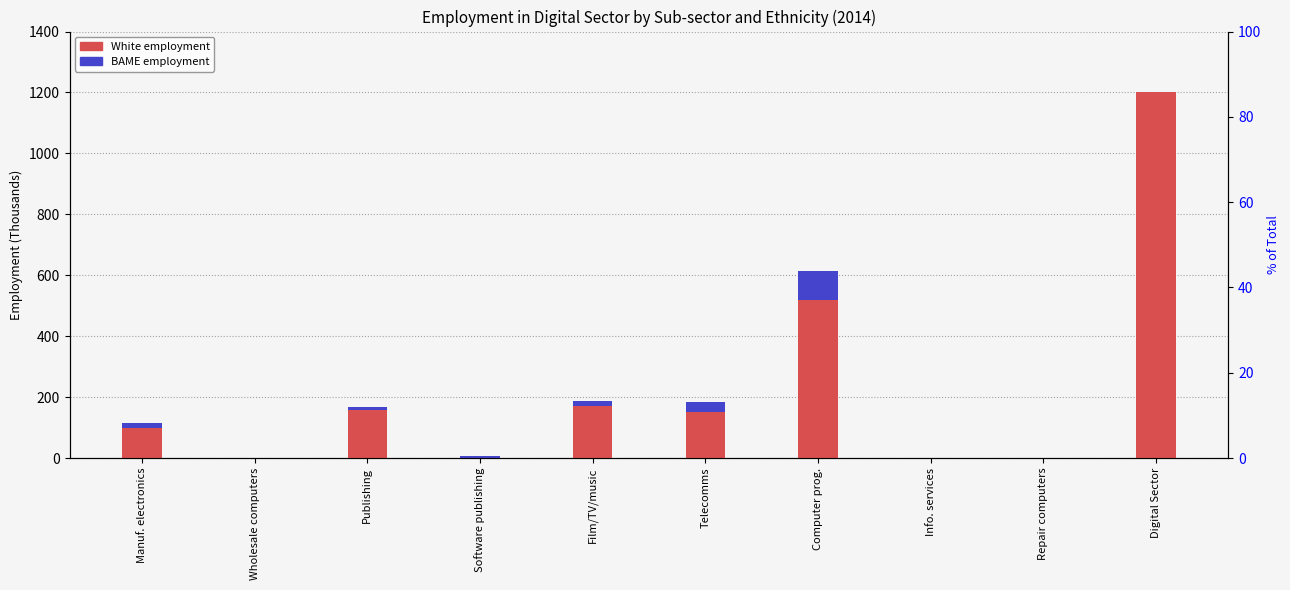

Reading left to right, transcribe all the data shown in this chart.

White: Manuf. electronics=100	Wholesale computers=0	Publishing=158	Software publishing=0	Film/TV/music=171	Telecomms=150	Computer prog.=518	Info. services=0	Repair computers=0	Digital Sector=1203
BAME: Manuf. electronics=14	Wholesale computers=0	Publishing=10	Software publishing=6	Film/TV/music=17	Telecomms=35	Computer prog.=97	Info. services=0	Repair computers=0	Digital Sector=0